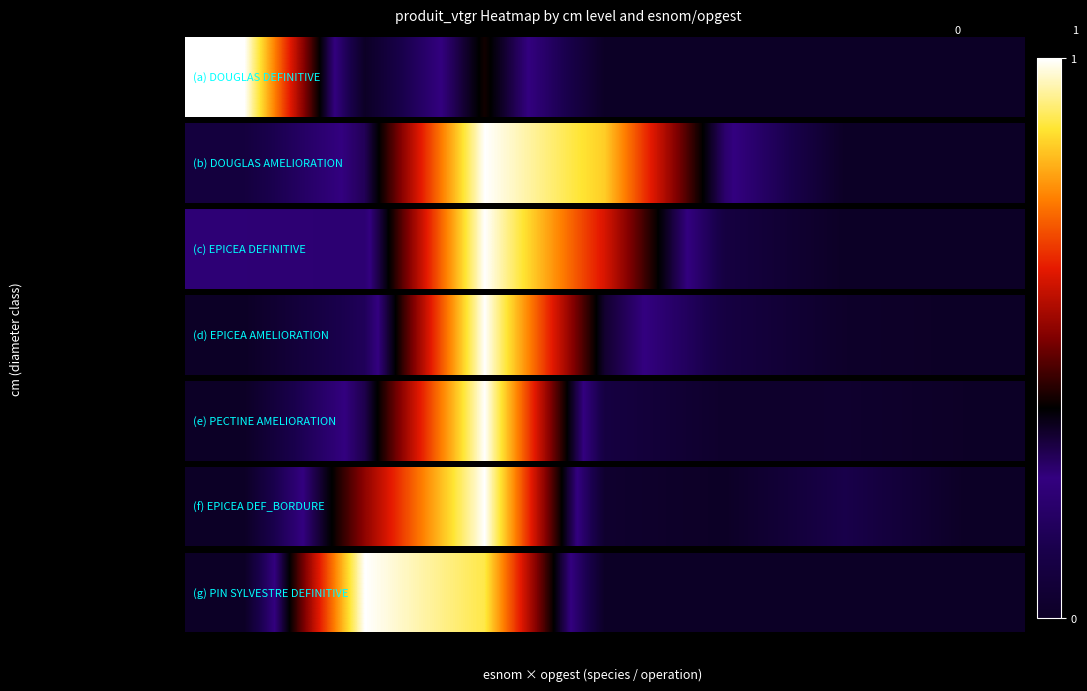

True or false: the data shows 0.5 at 4.

False